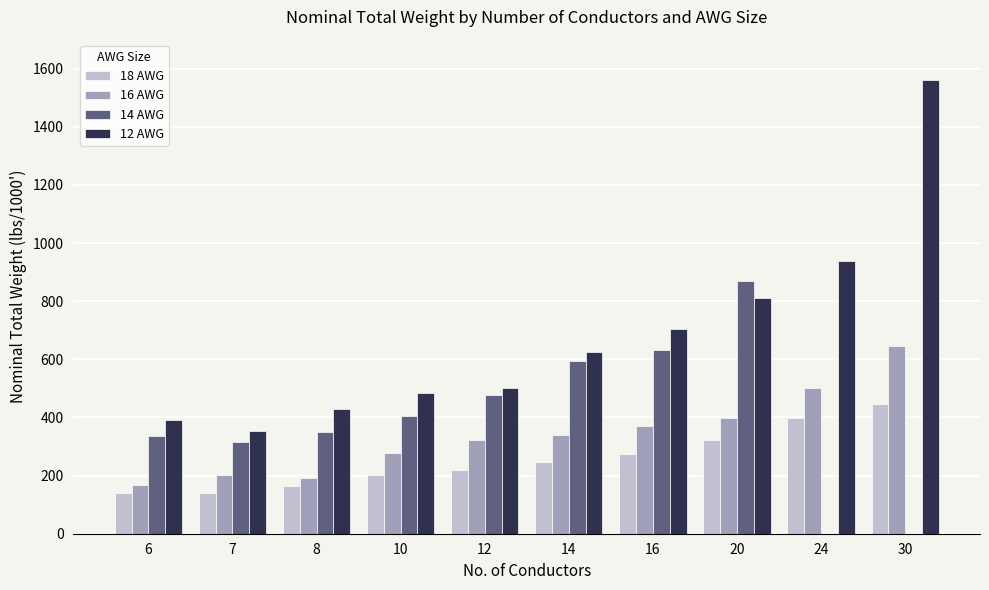

What is the maximum value shown in the chart?

1561